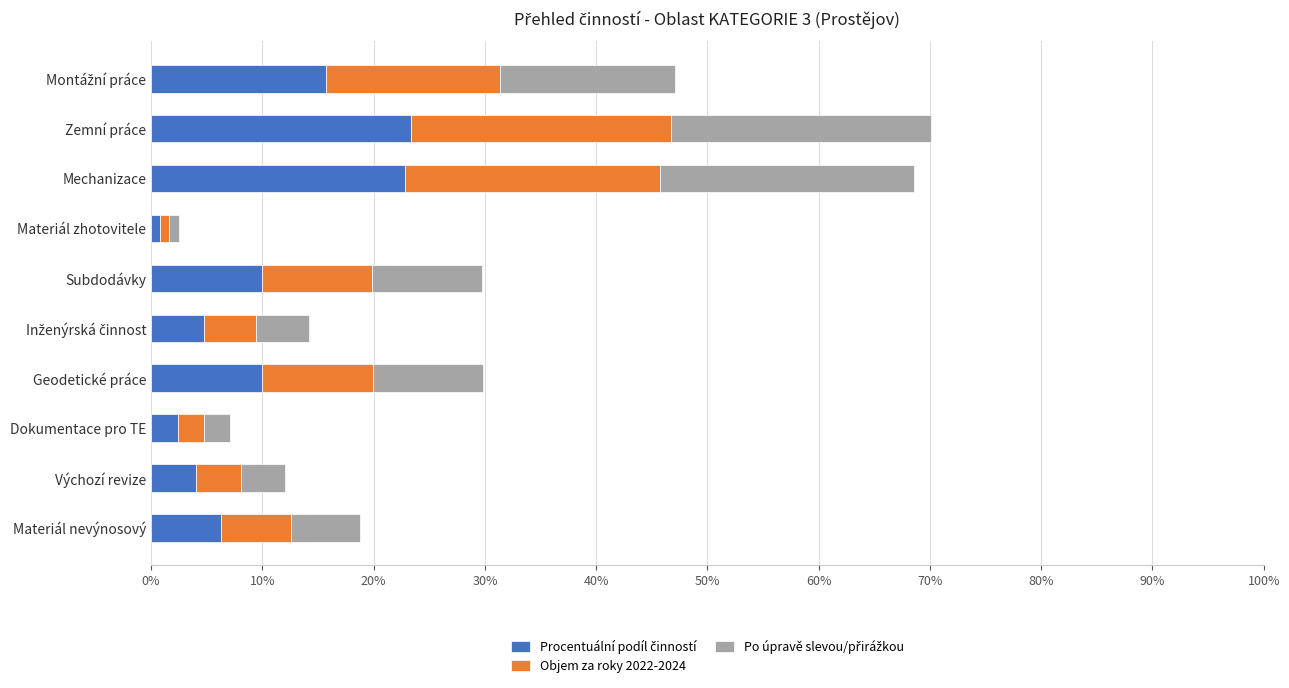

What is the total value across all series at Subdodávky?

29.8